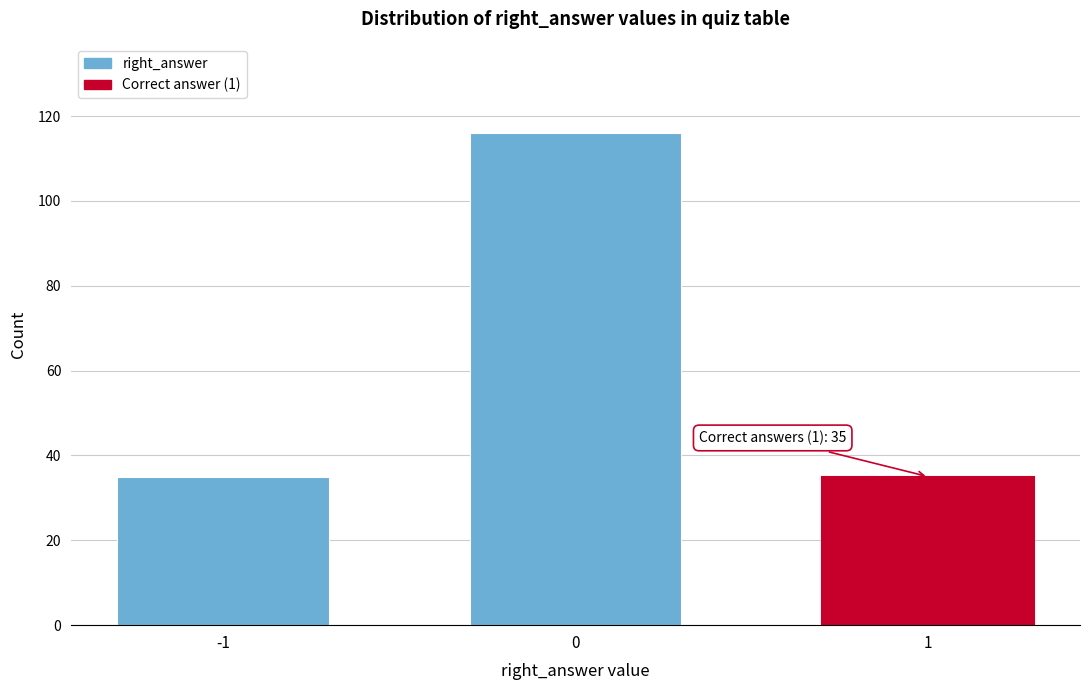

Reading left to right, what are all the values shown in this chart?

-1=35	0=116	1=35